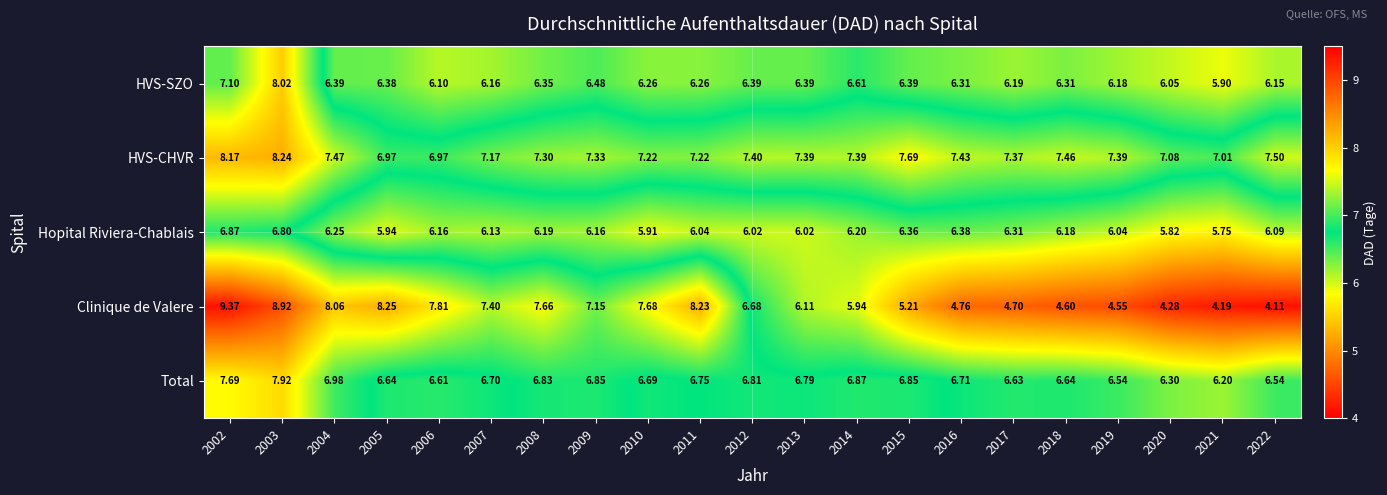

Is the value of HVS-SZO at 2018 greater than the value of Hopital Riviera-Chablais at 2012?

Yes